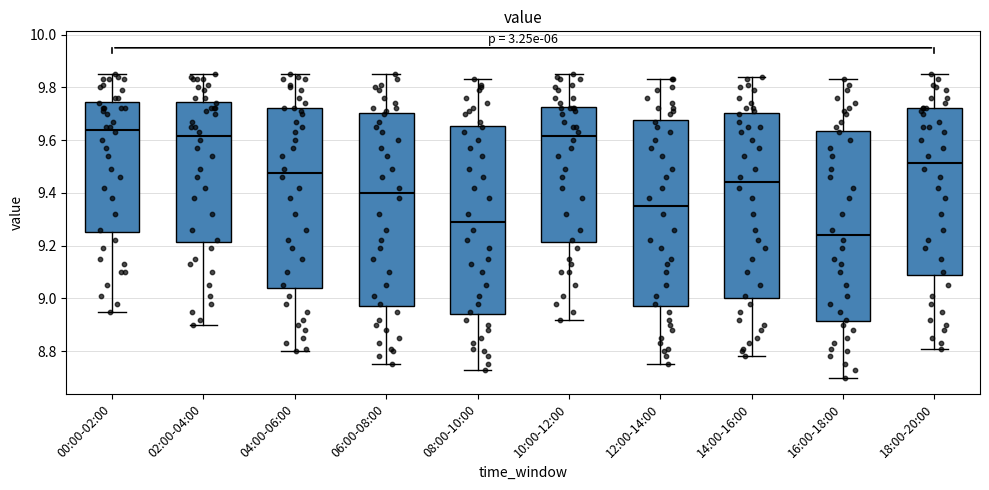

Which box has the highest median line?

00:00-02:00